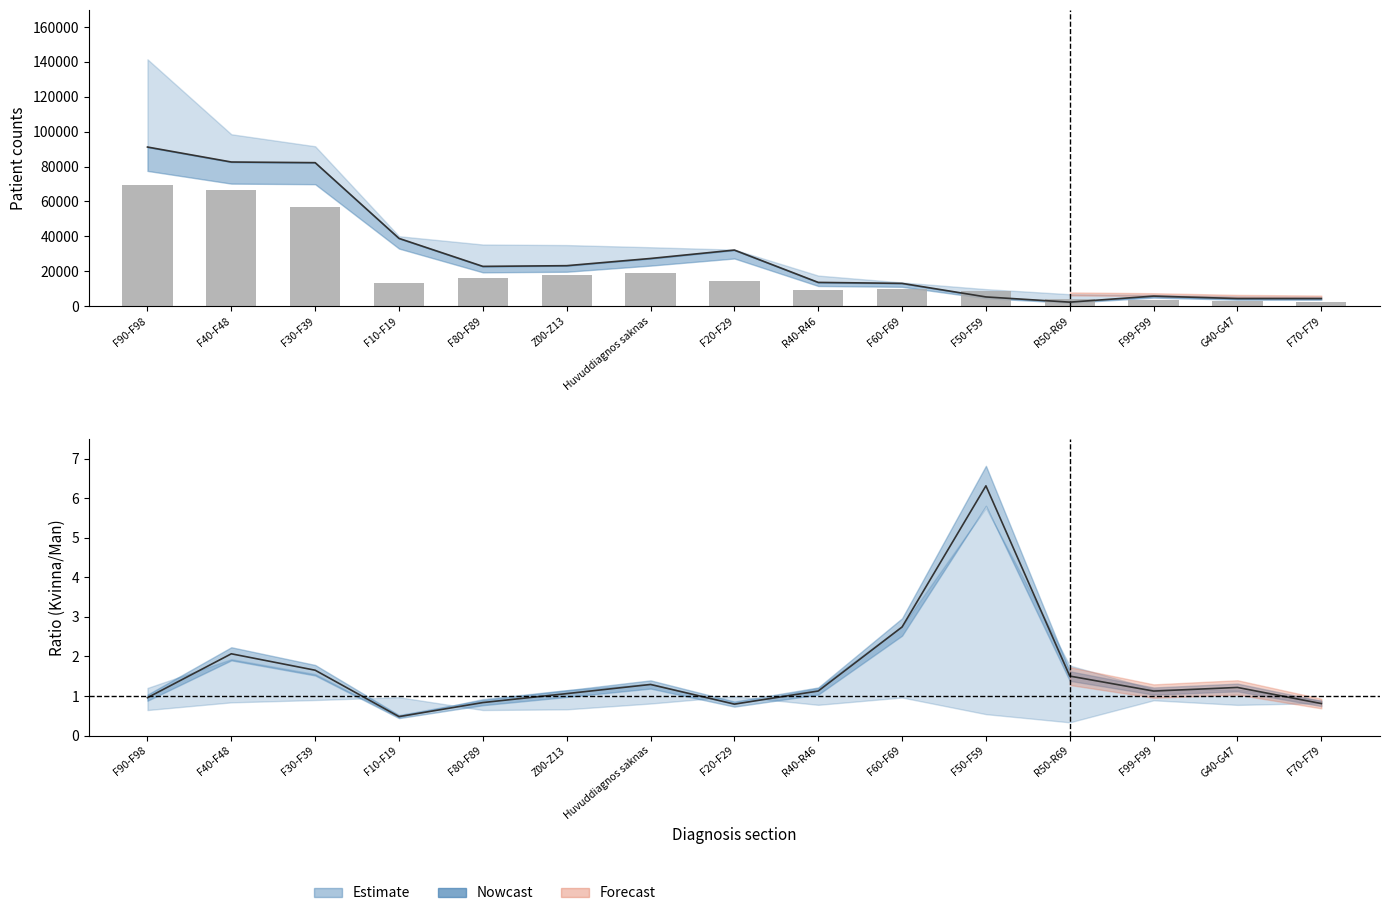

How many values in the Totalt 18+ series exceed 22777?

7